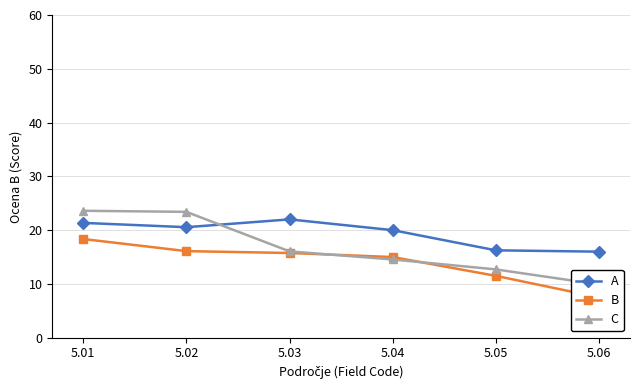

At which label is A closest to 19?

5.04